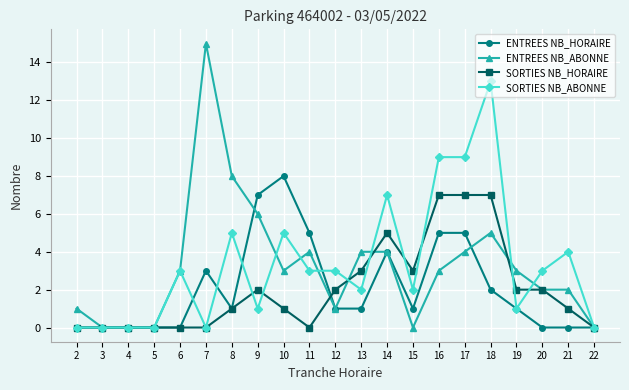

Is the value of ENTREES NB_HORAIRE at 16 greater than the value of SORTIES NB_HORAIRE at 13?

Yes